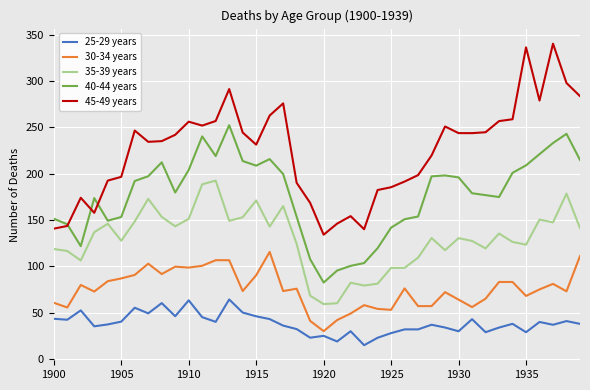

True or false: 25-29 years and 40-44 years intersect in this chart.

False